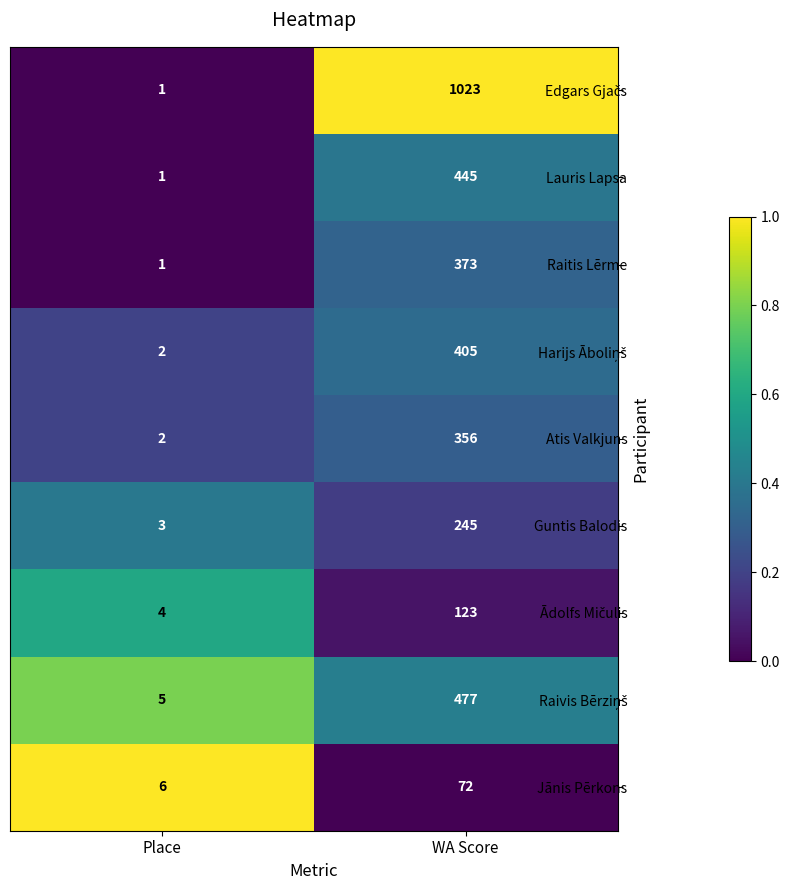

Read the Lauris Lapsa value at WA Score, to the nearest 50.

450